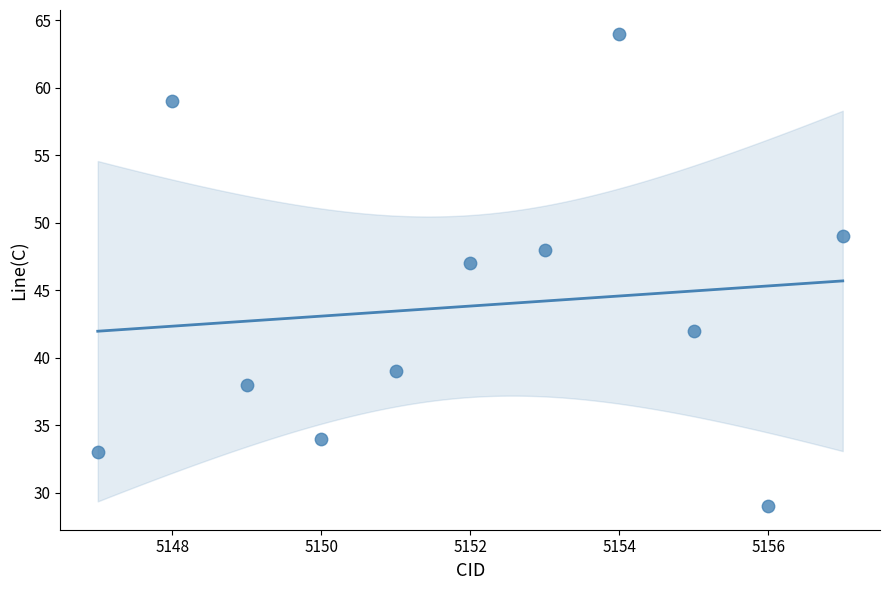

What is the average X value?

5152